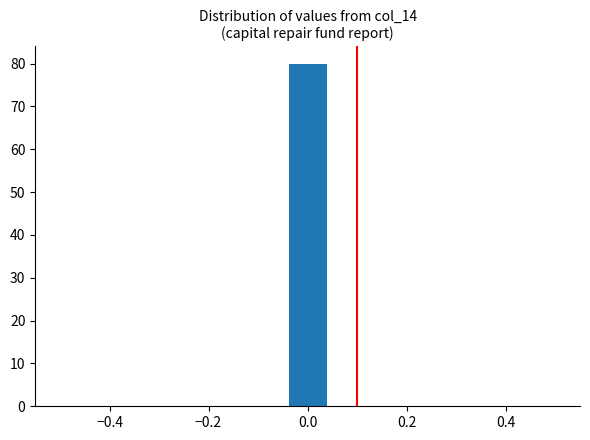

Read against the x-axis, roughly where is the centre of the tallest bar?

0.00